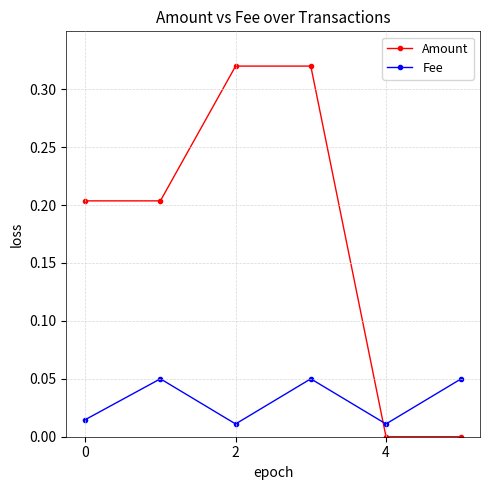

Which series has the largest total across all categories?

Amount